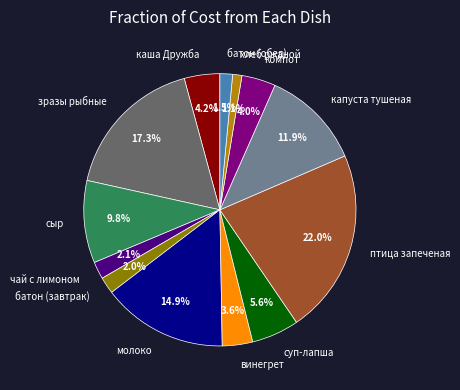

To the nearest percent, what is the difference between the чай с лимоном and компот slice percentages?

2%